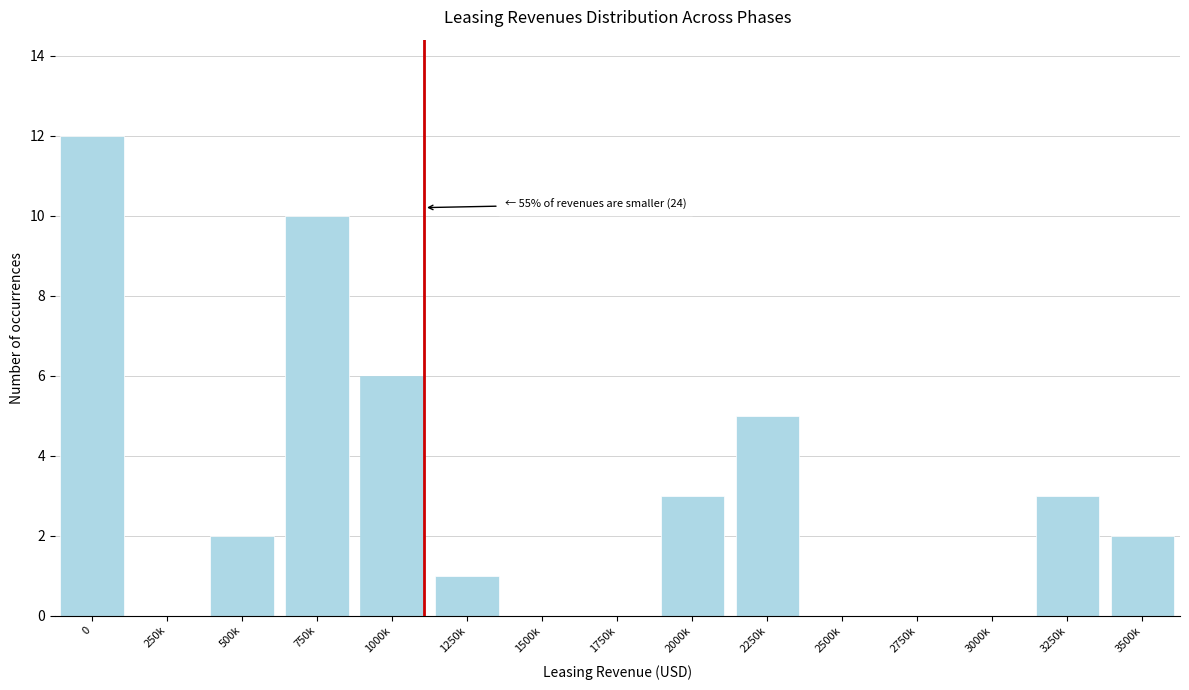

Reading left to right, extract all data points from this chart.

0=12	250k=0	500k=2	750k=10	1000k=6	1250k=1	1500k=0	1750k=0	2000k=3	2250k=5	2500k=0	2750k=0	3000k=0	3250k=3	3500k=2